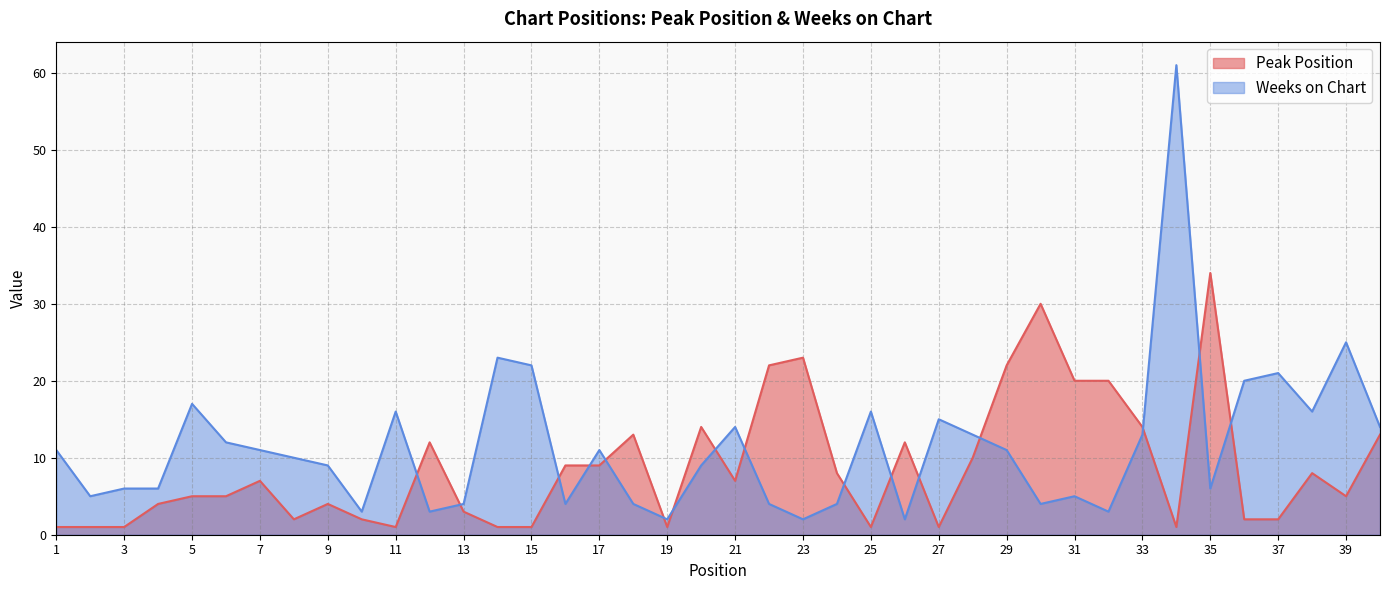

What is the difference between the second highest and second lowest values in the Weeks on Chart series?

23